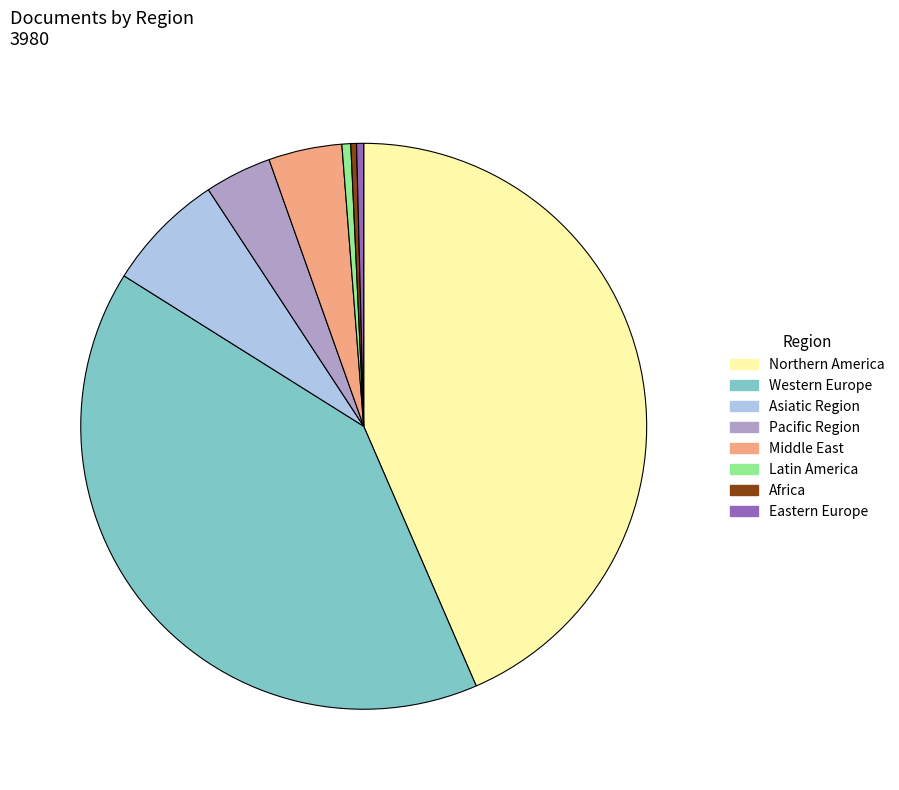

True or false: Northern America accounts for 31% of the total.

False